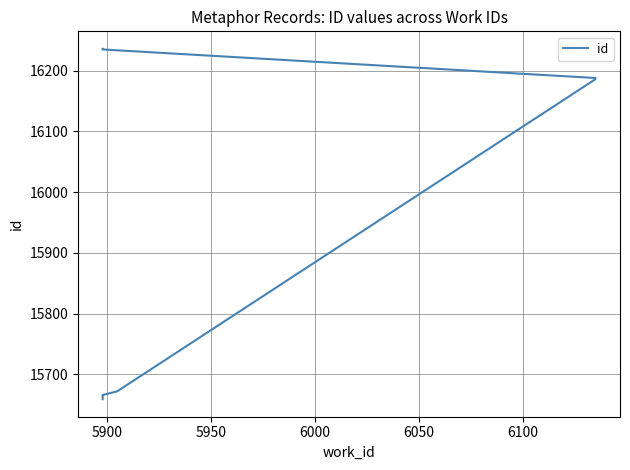

What is the greatest value displayed?

16236